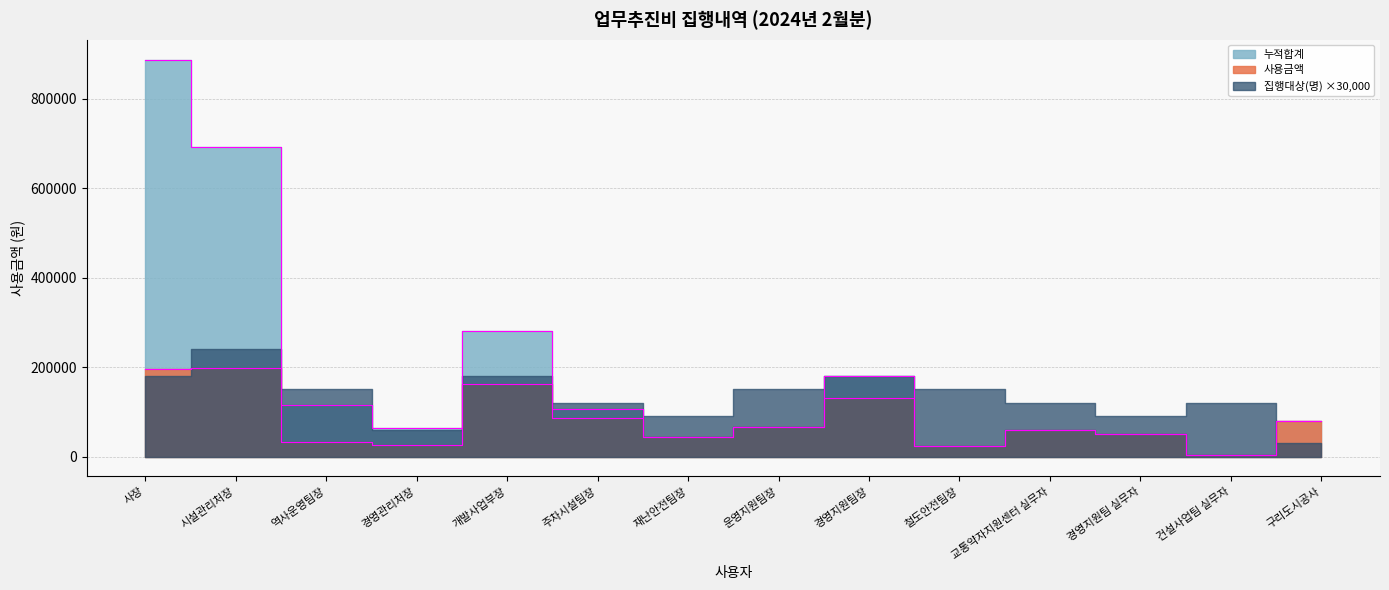

What is the label of the 1st point from the right?

구리도시공사